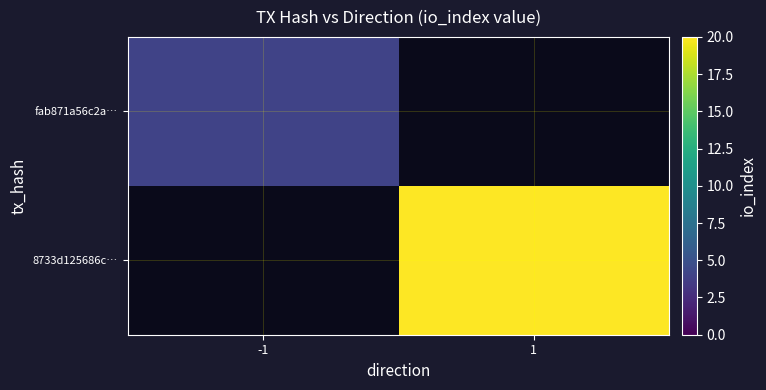

How many distinct data groups are displayed?

2